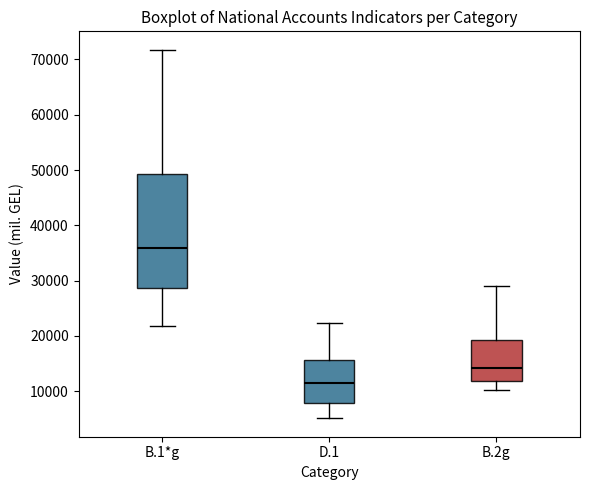

Where does the upper whisker of the box for D.1 end on the y-axis? The values are not printed on the chart, so give them approximately, as read against the axis.

22000